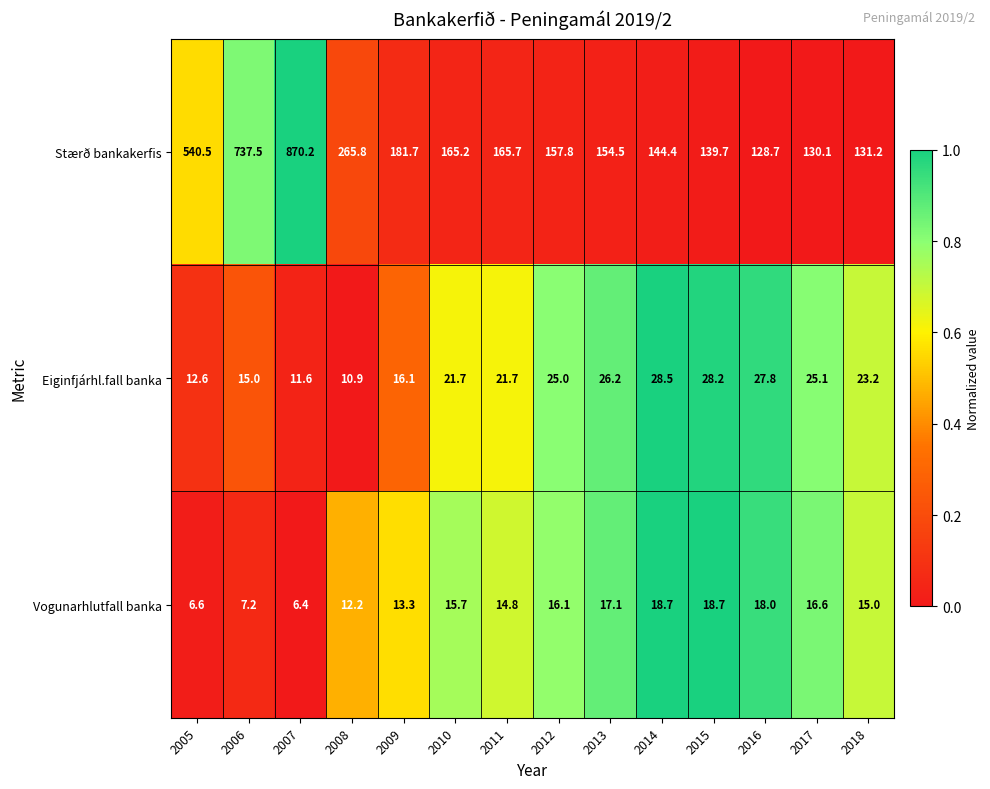

What is the maximum value for Stærð bankakerfis?

870.2